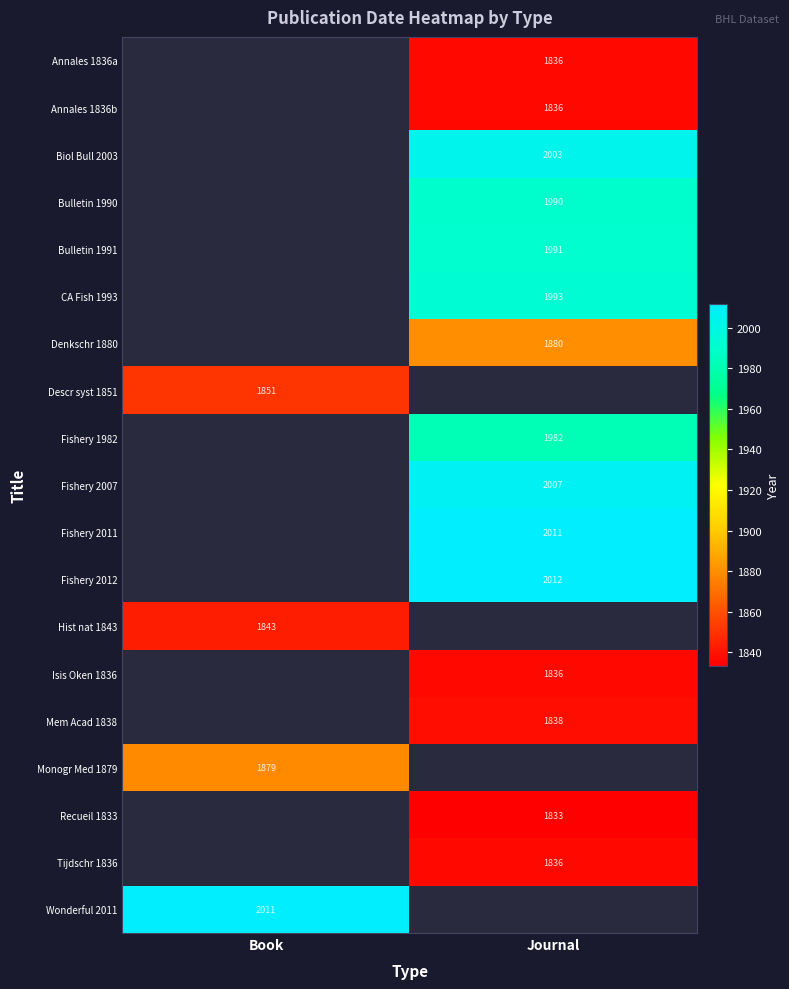

The value of Annales 1836b at Journal is 1836. True or false?

True